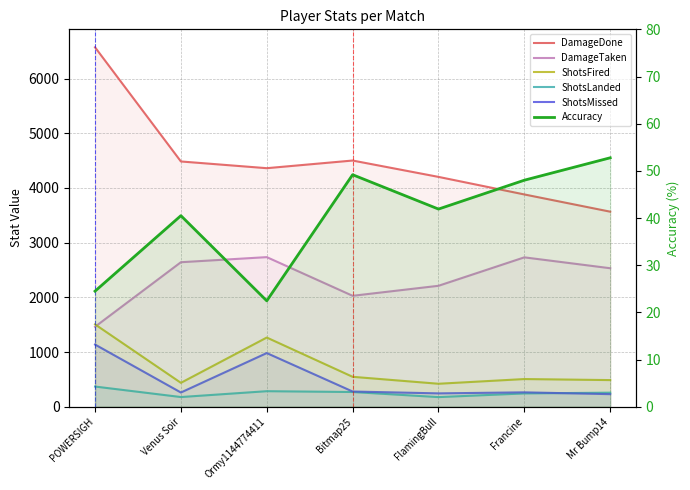

Which category has the highest value in the ShotsLanded series?

POWERSIGH